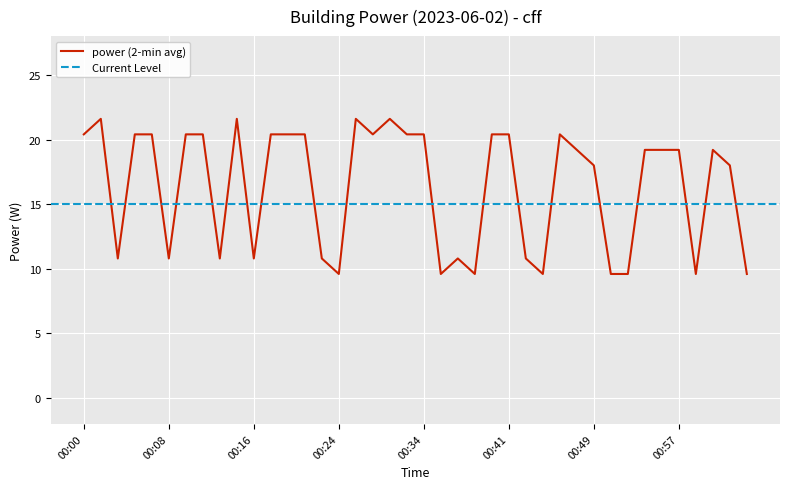

True or false: the data has more than 0 interior local peaks.

True